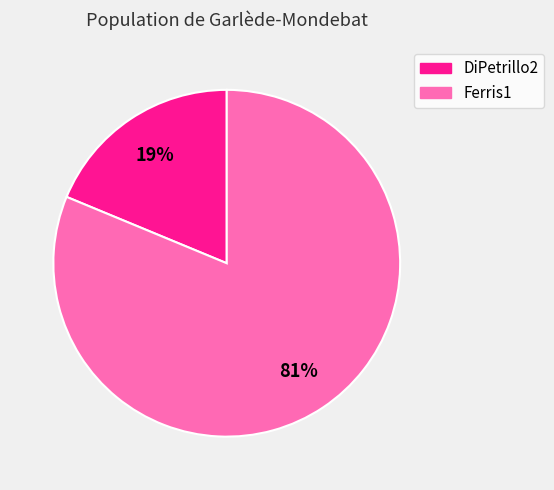

To the nearest percent, what is the average slice percentage?

50%